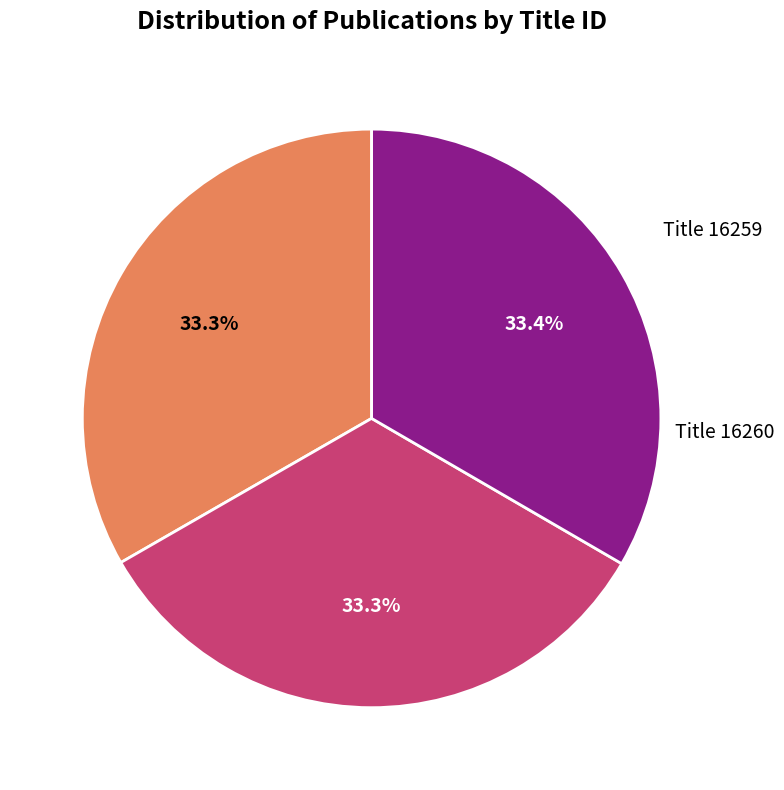

Is there any slice that represents more than half of the pie?

No